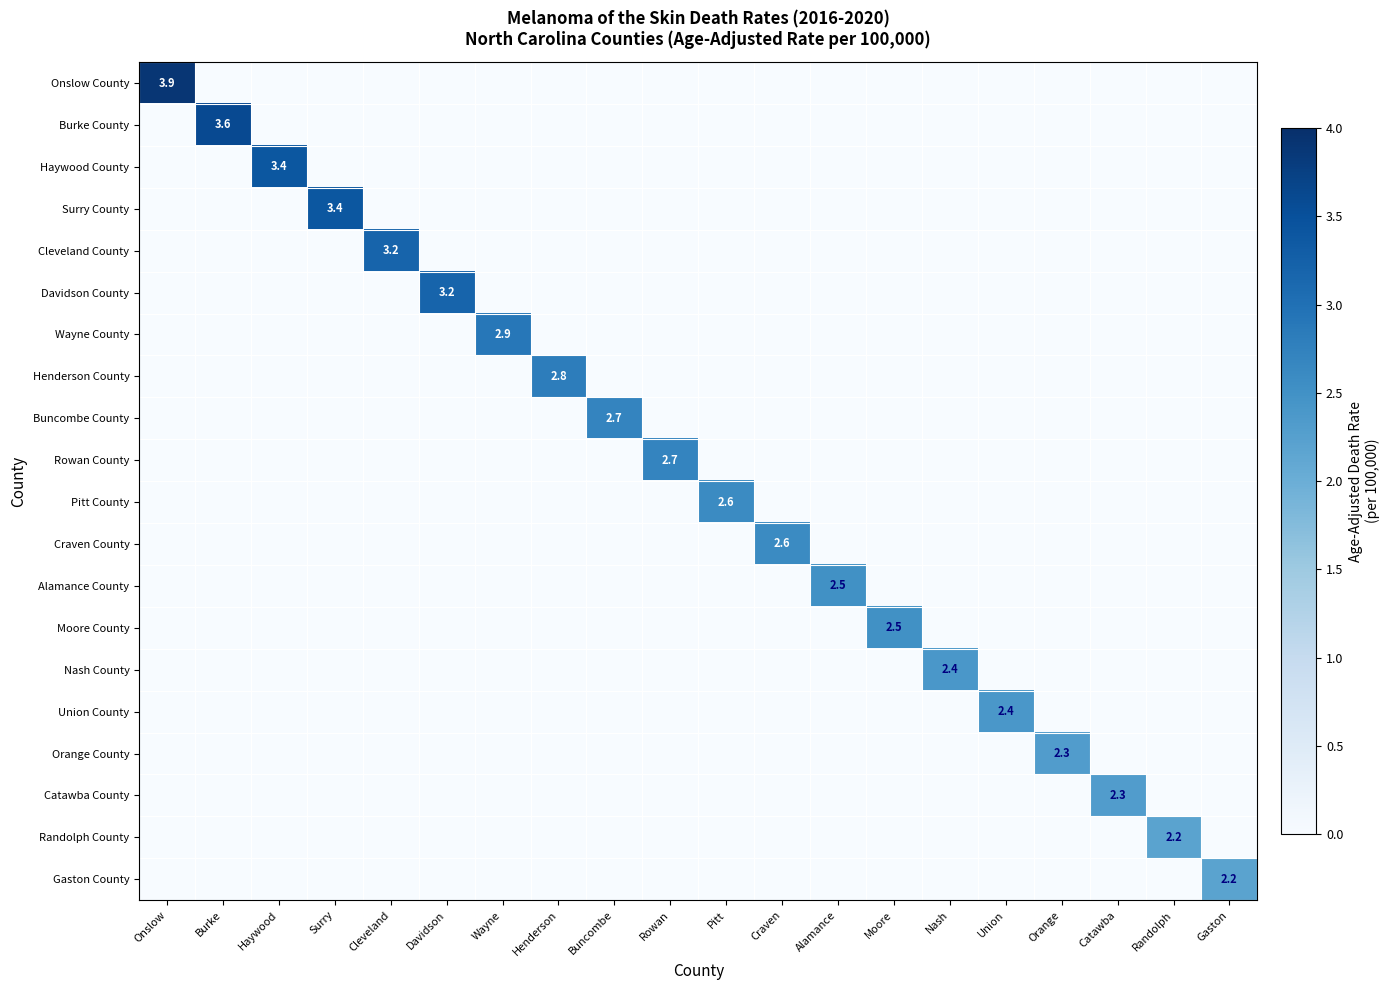

The Catawba County series shows 0.0 at Davidson. True or false?

True